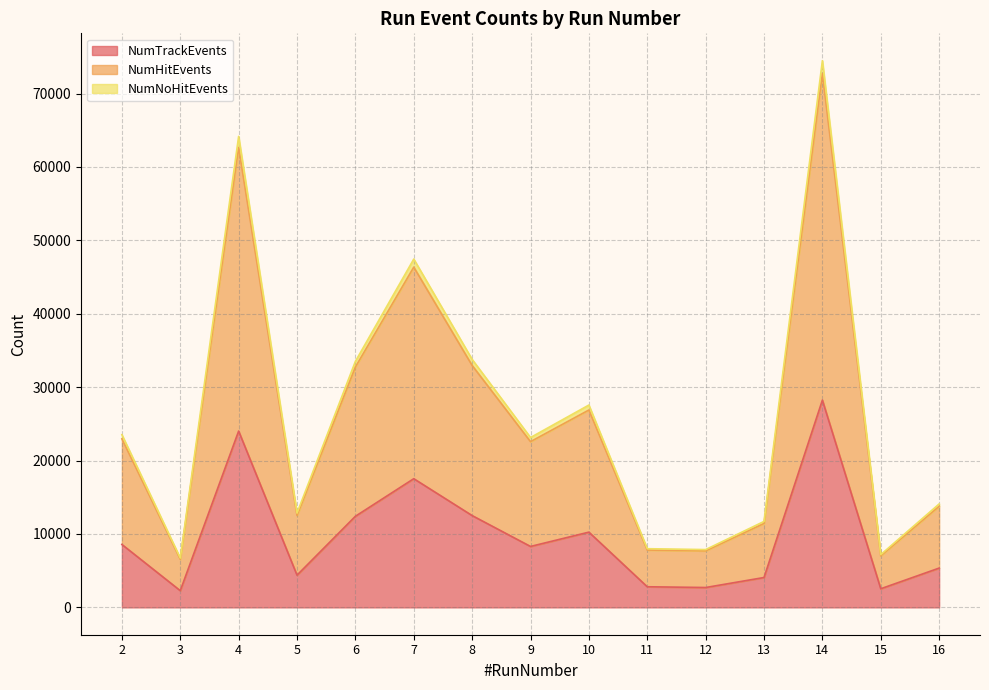

At which category is the sum across all series the highest?

14